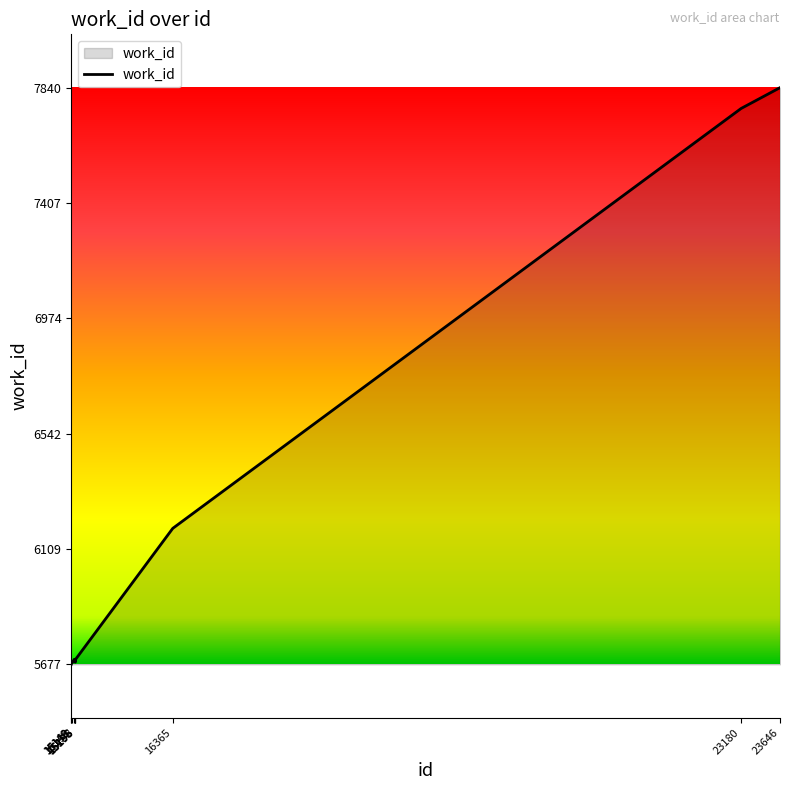

Is it true that the value at 16365 is 6187?

True